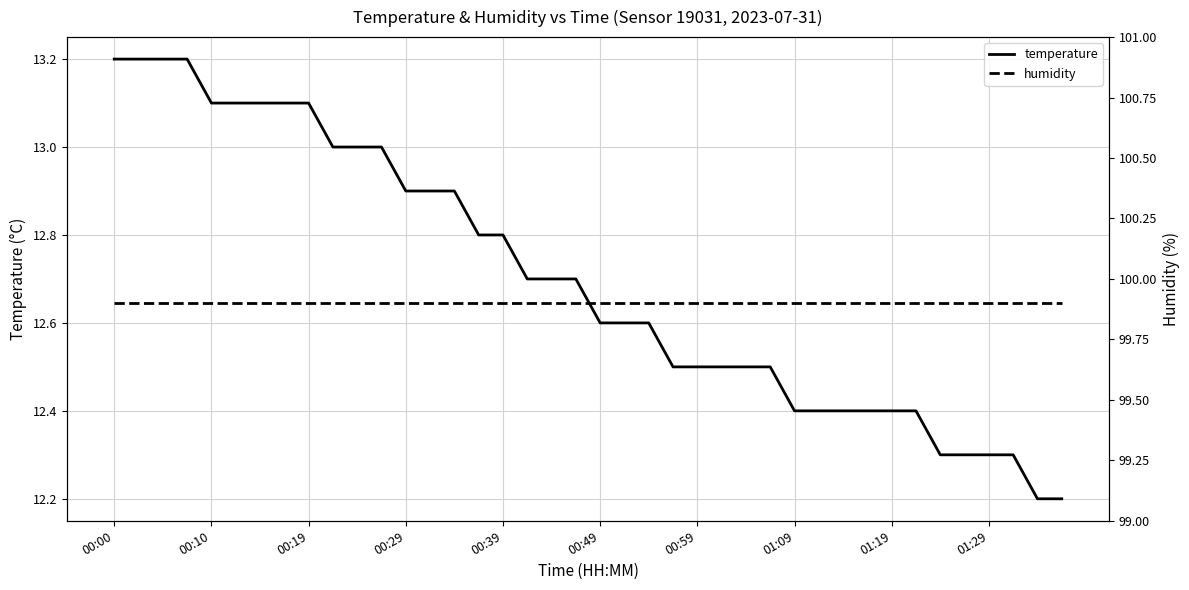

What is the total value across all series at 23?

112.4